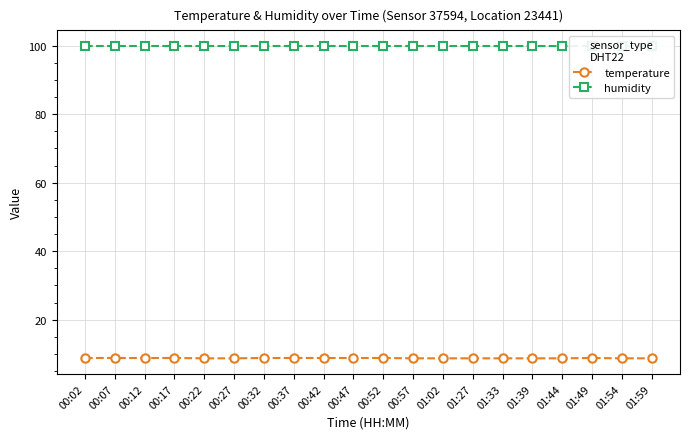

At how many categories does at least one series exceed 16?

20